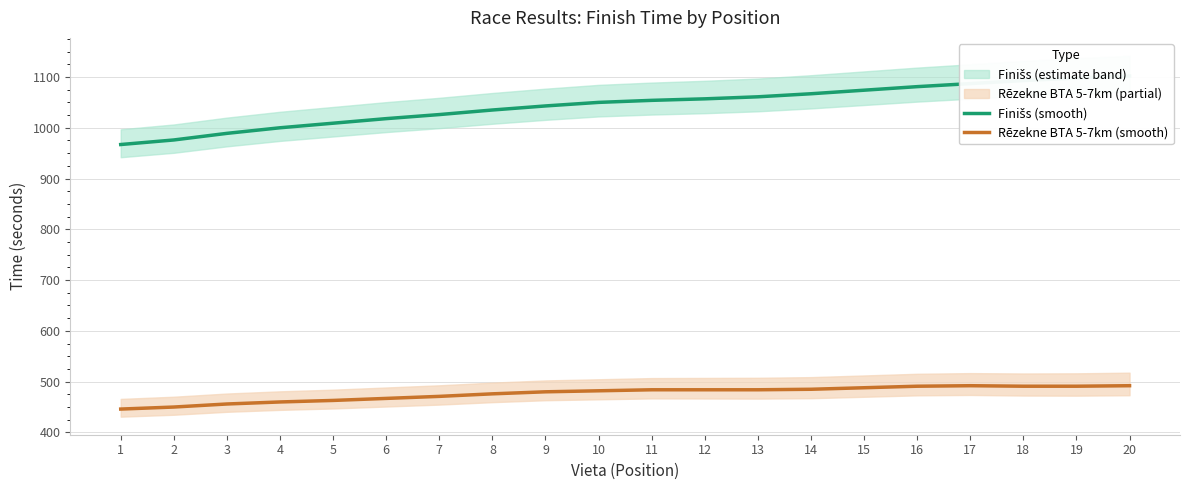

Read the Finišs (smooth) value at 3, to the nearest 5.

990